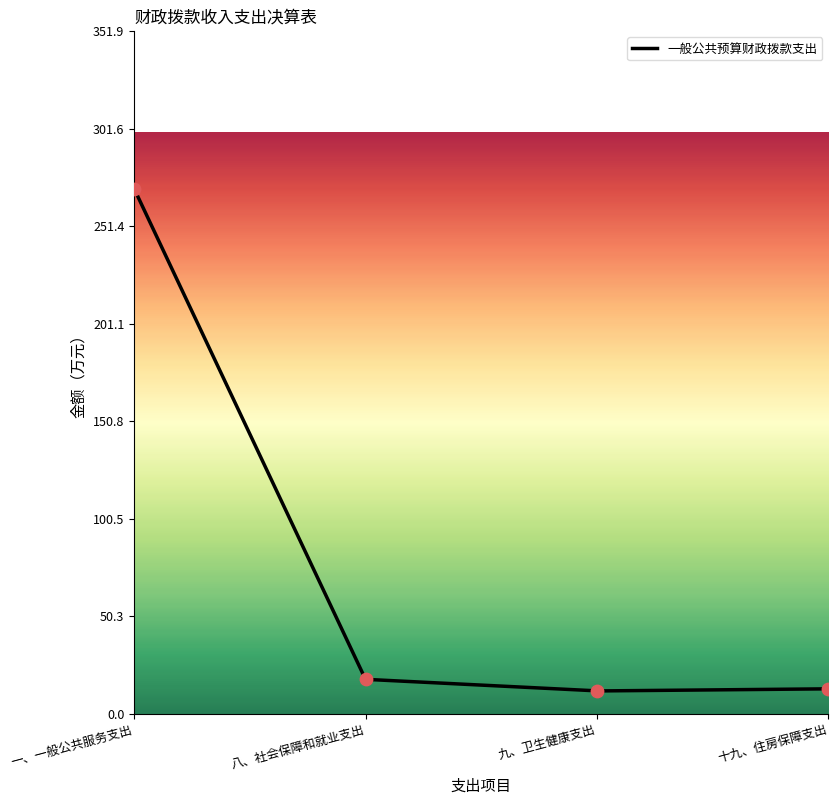

What is the change in value from 一、一般公共服务支出 to 十九、住房保障支出?

-257.9